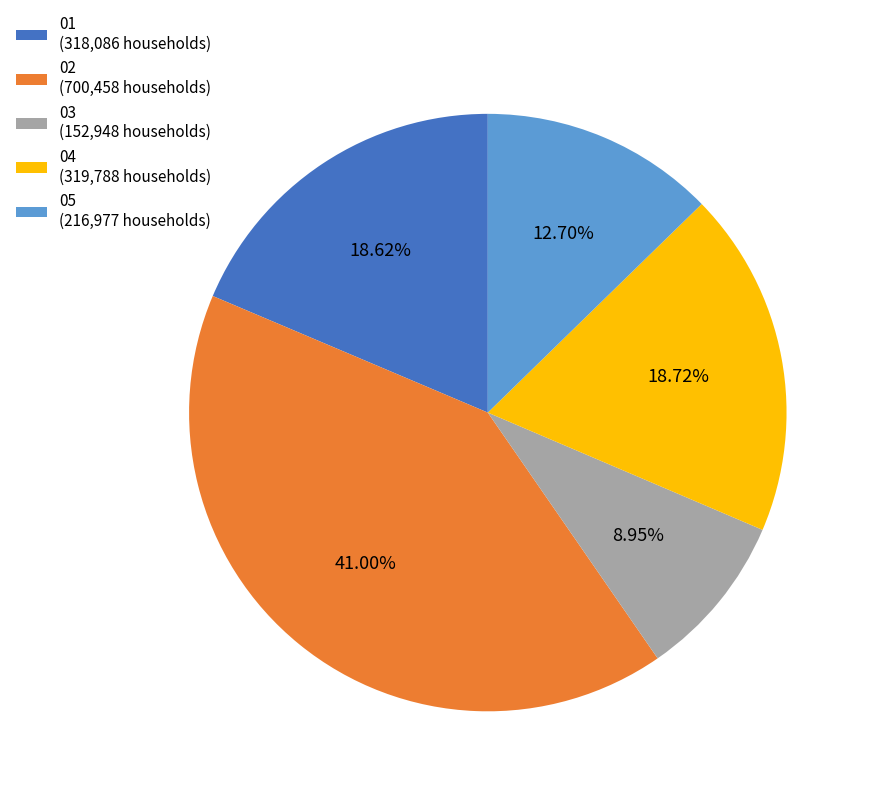

To the nearest percent, what is the difference between the 02 and 03 slice percentages?

32%